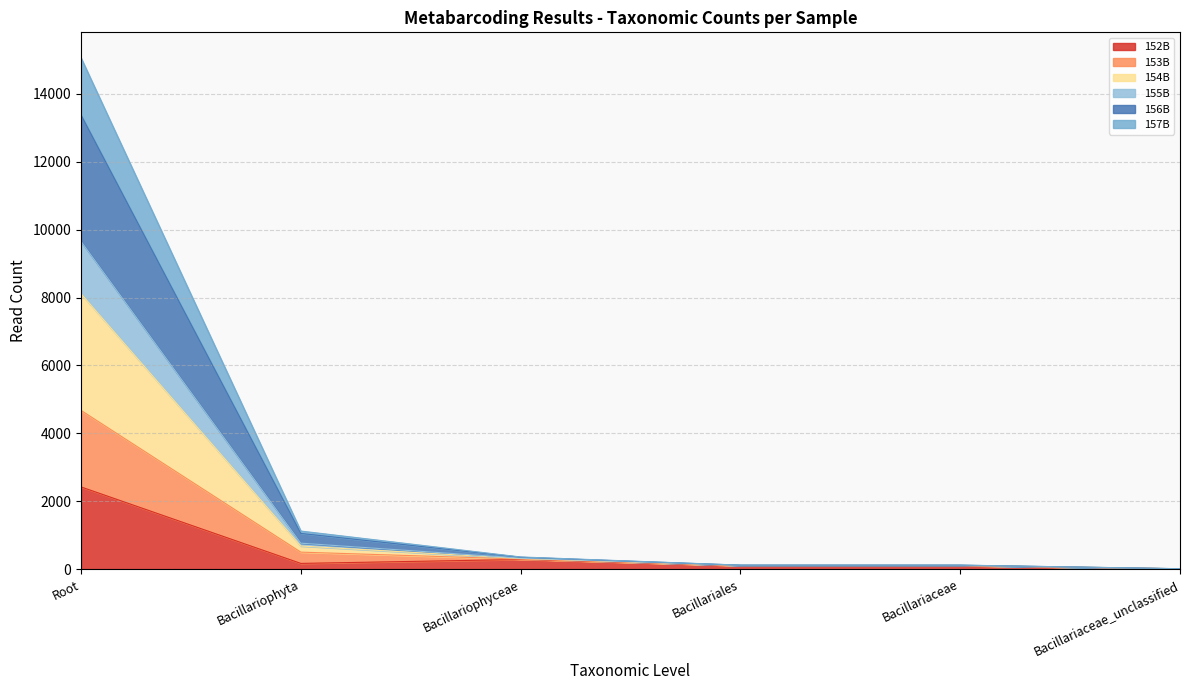

What is the minimum value shown in the chart?

8